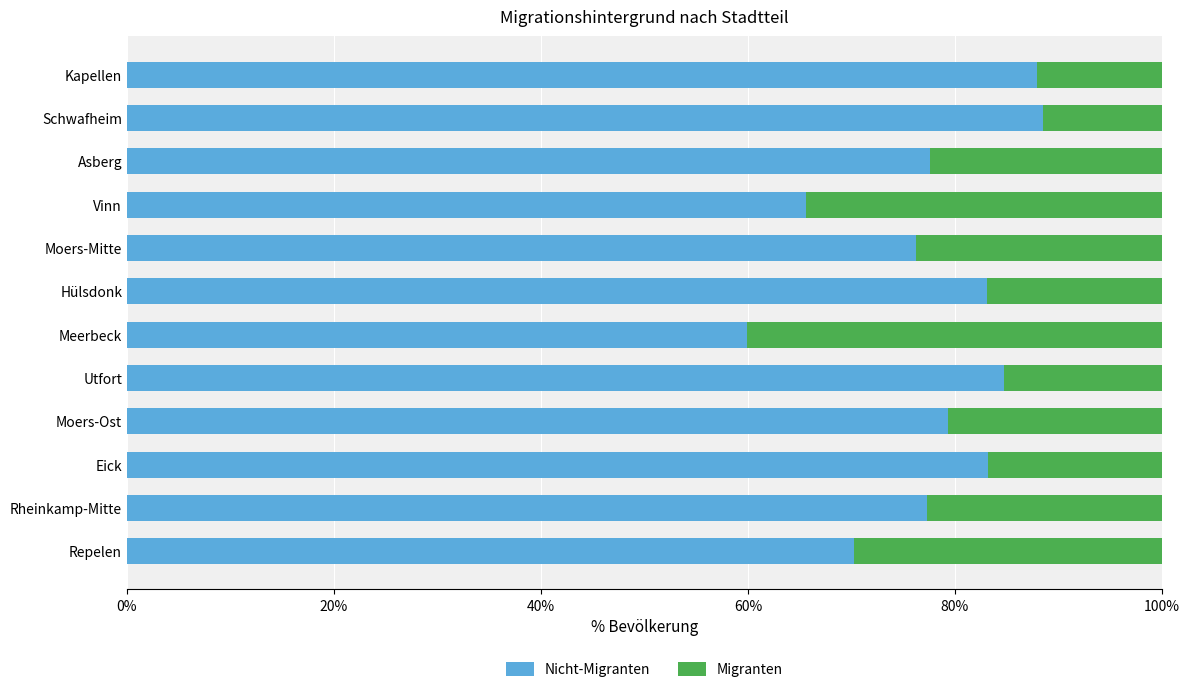

How many distinct data groups are displayed?

2